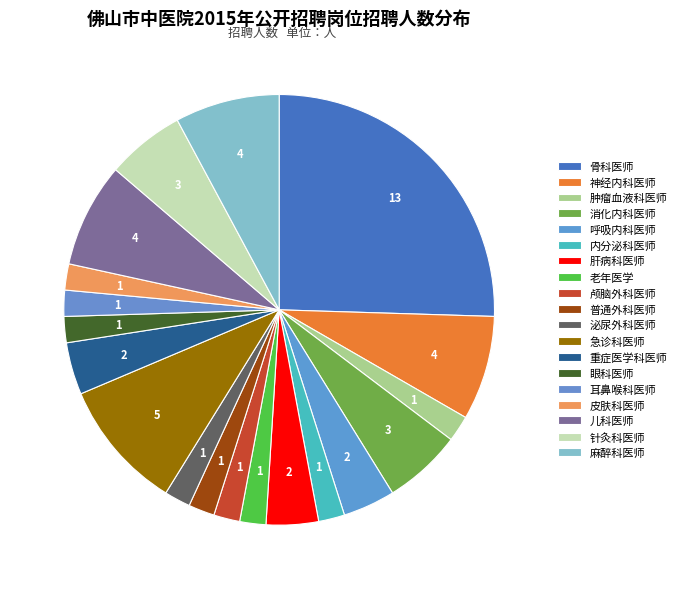

Combined, do 眼科医师 and 内分泌科医师 account for over 50%?

No